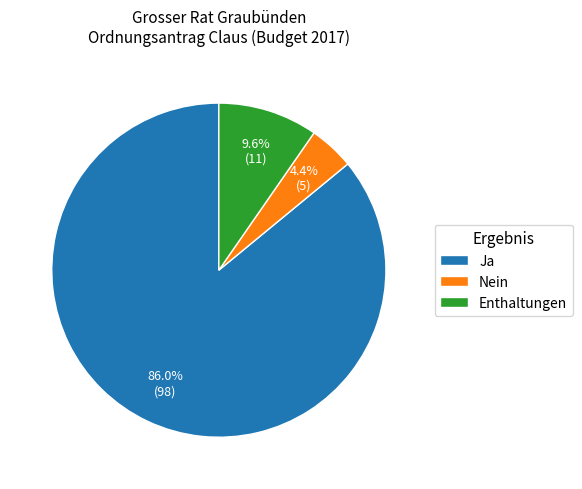

Is it true that Ja is 86% of the pie?

True